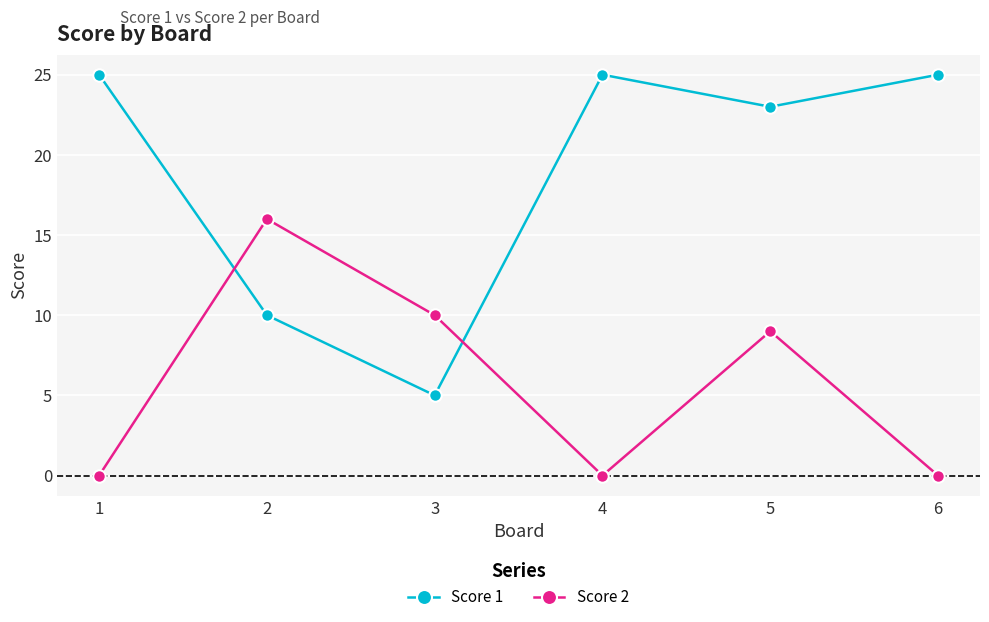

At which label does Score 2 first exceed 9?

2